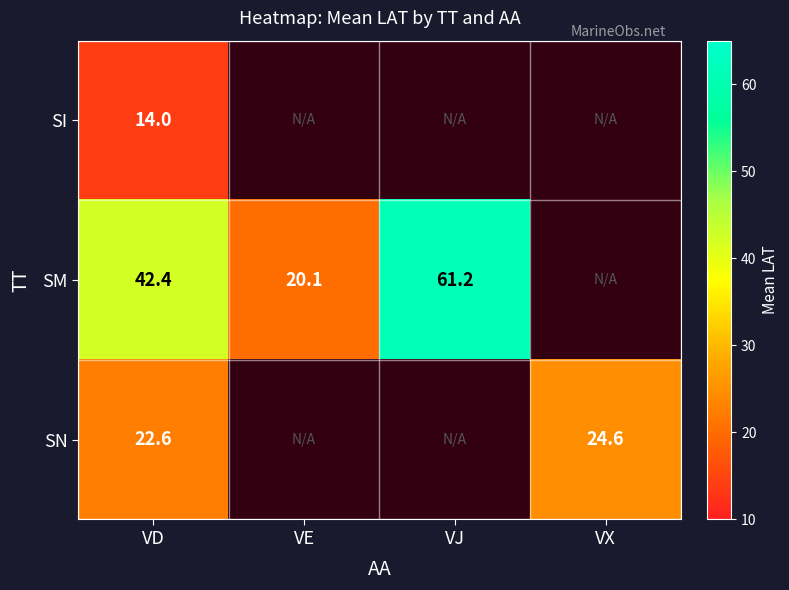

Between VX and VJ, which is larger?

VX